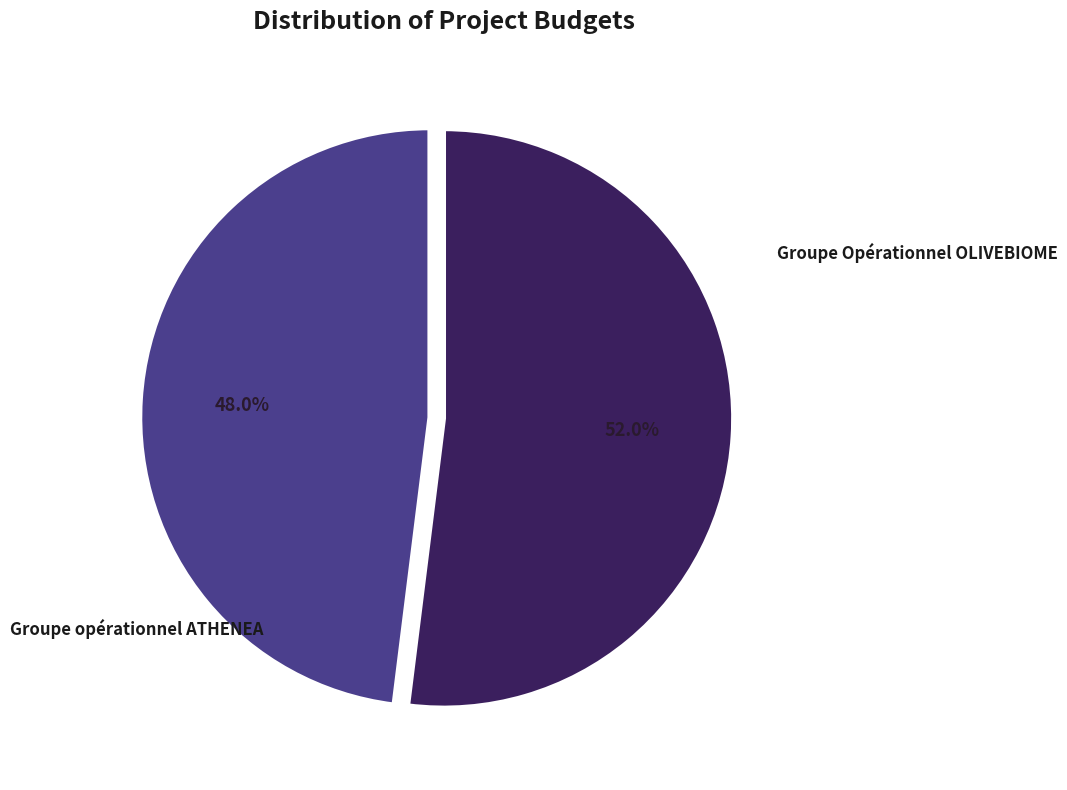

Does any single category account for the majority?

Yes